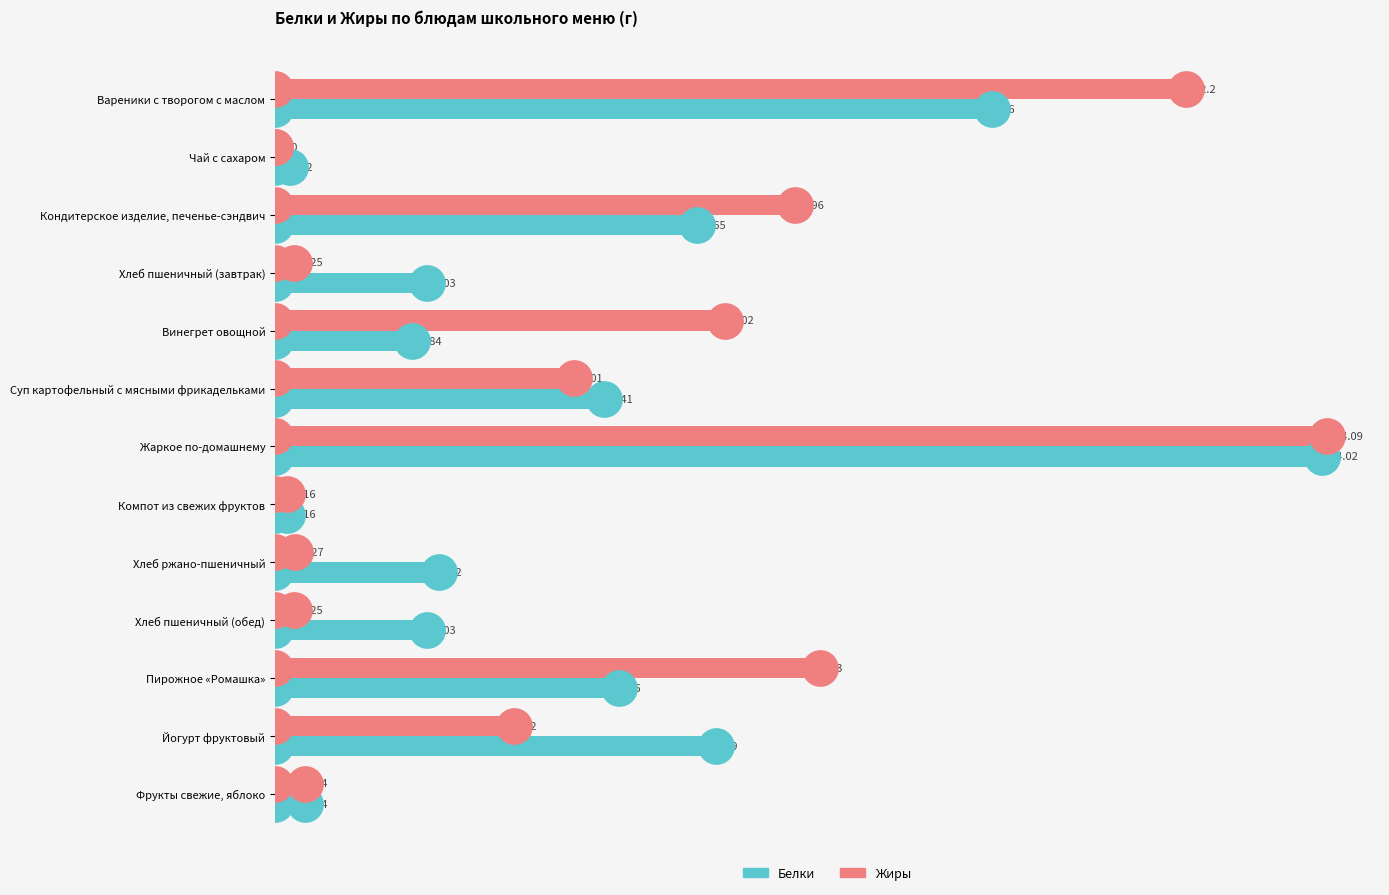

Which series contains the lowest Y value?

Жиры